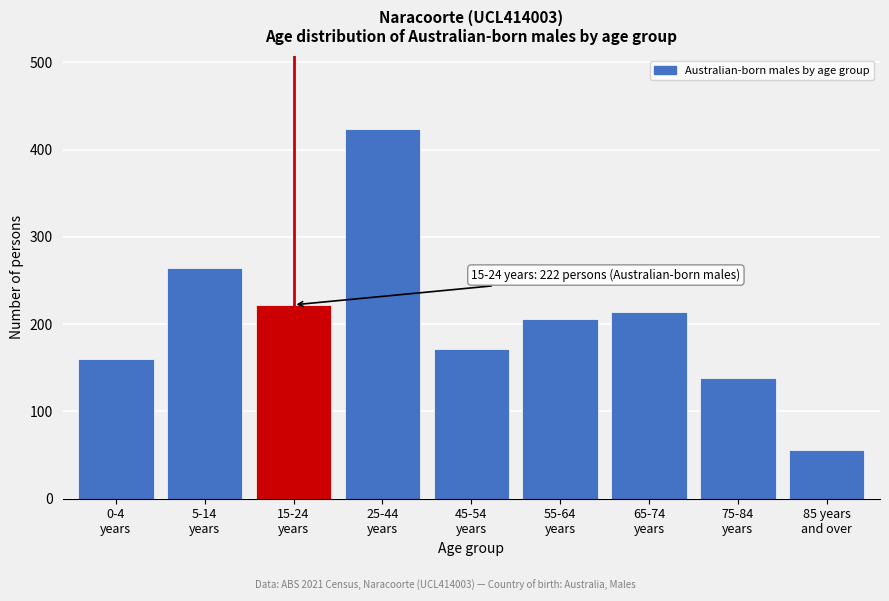

Reading left to right, transcribe all the data shown in this chart.

160	264	222	423	172	206	214	138	56